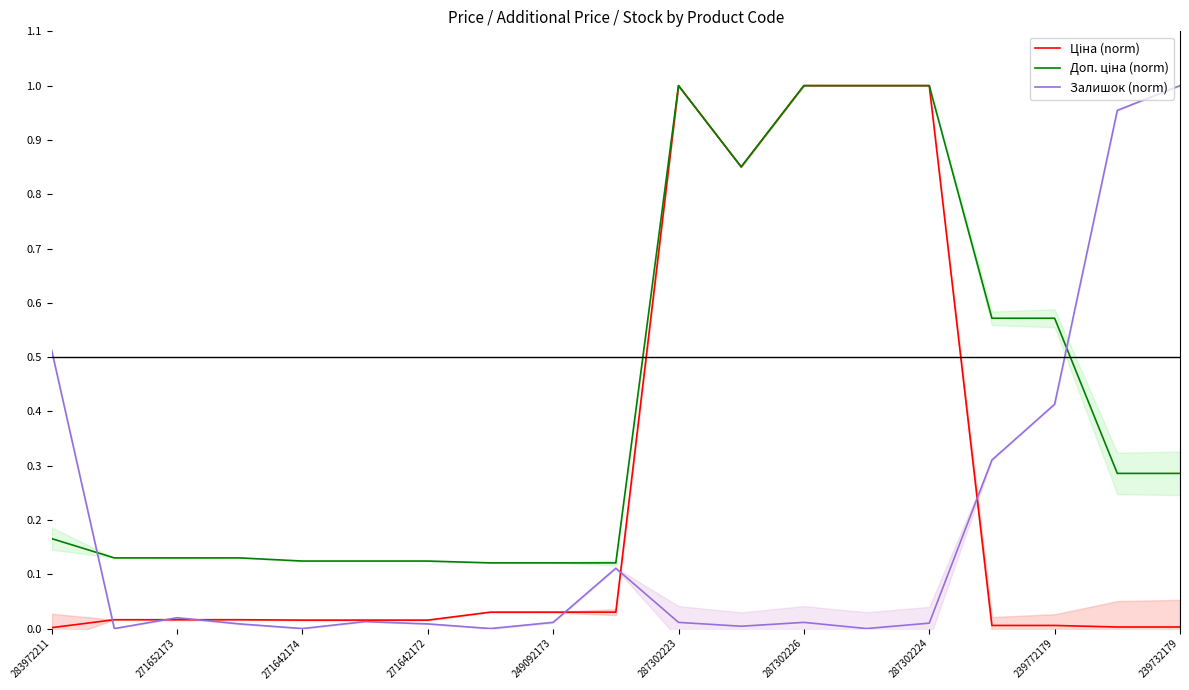

At which category is the sum across all series the highest?

287302223